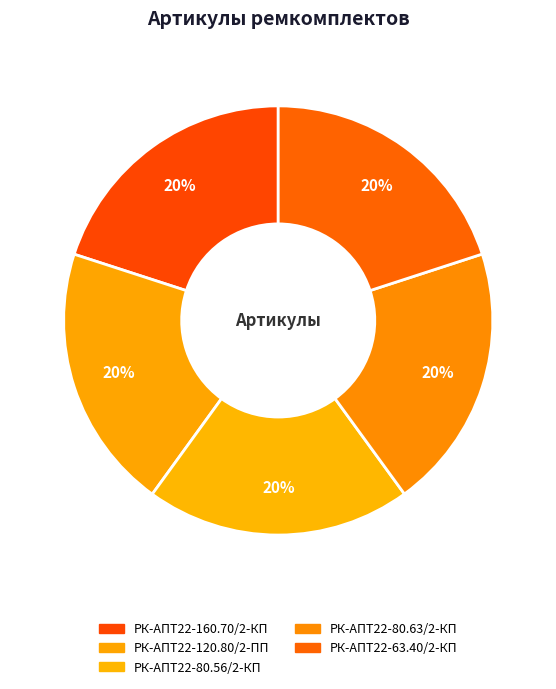

Count the number of slices in the pie.

5